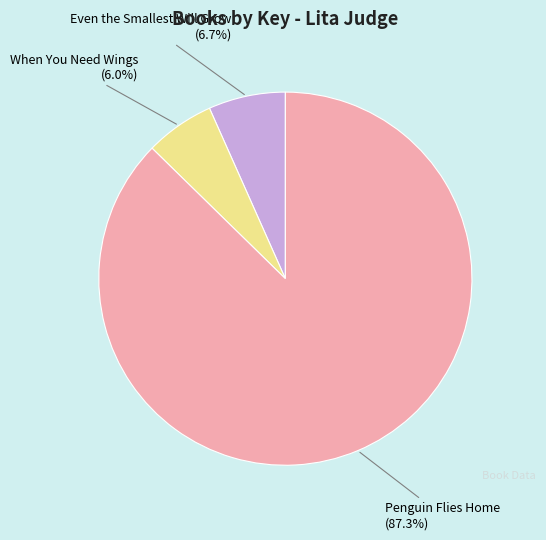

Which category accounts for the majority?

Penguin Flies Home